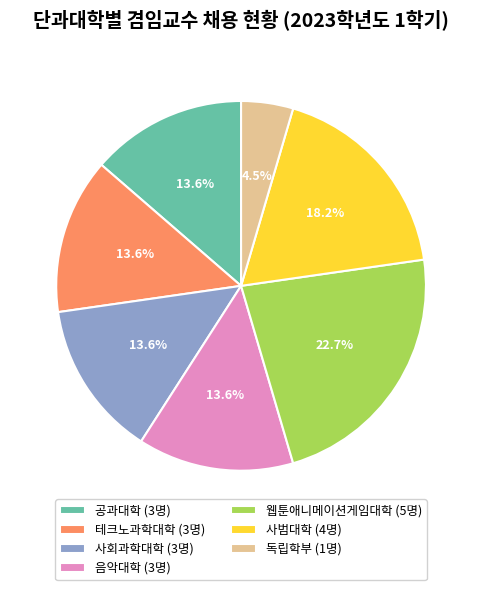

To the nearest percent, what is the average slice percentage?

14%